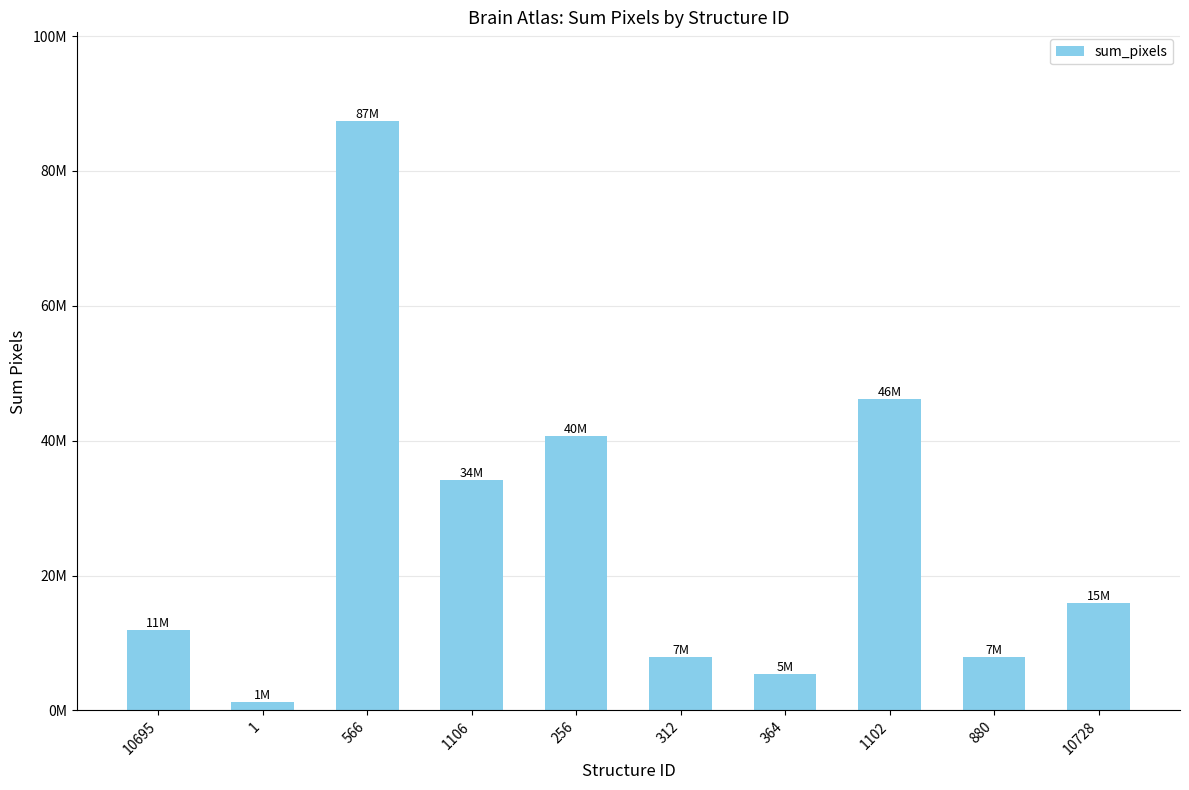

Does the chart contain stacked bars?

No